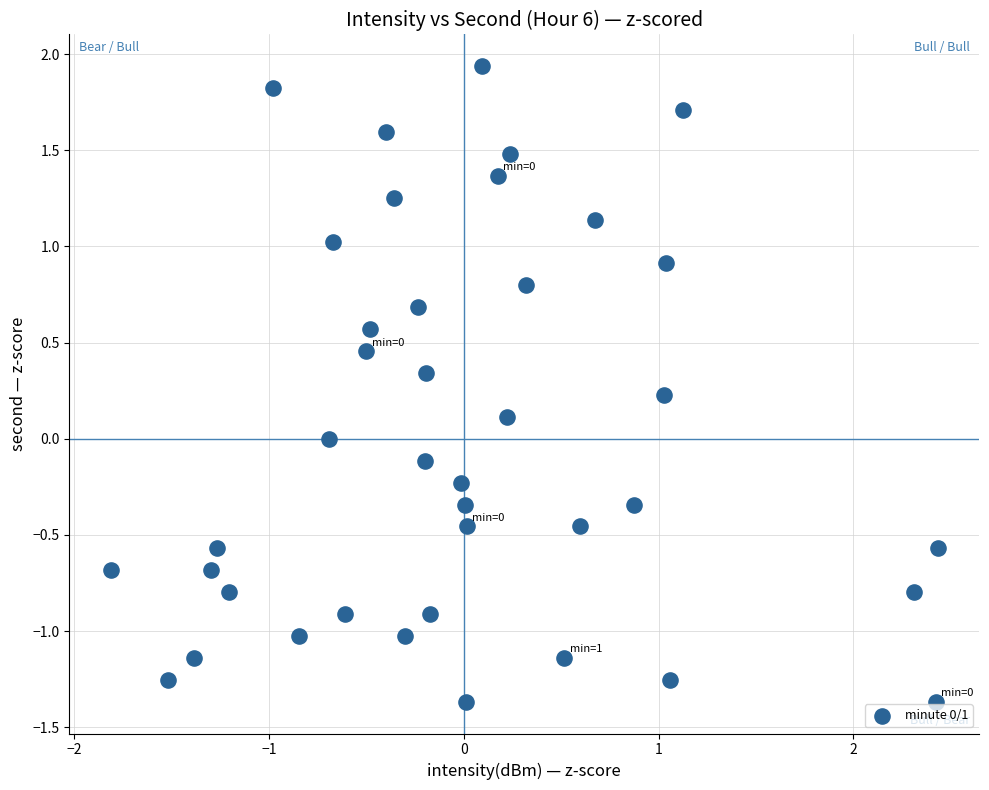

What is the range of Y values (max minus min)?

3.3